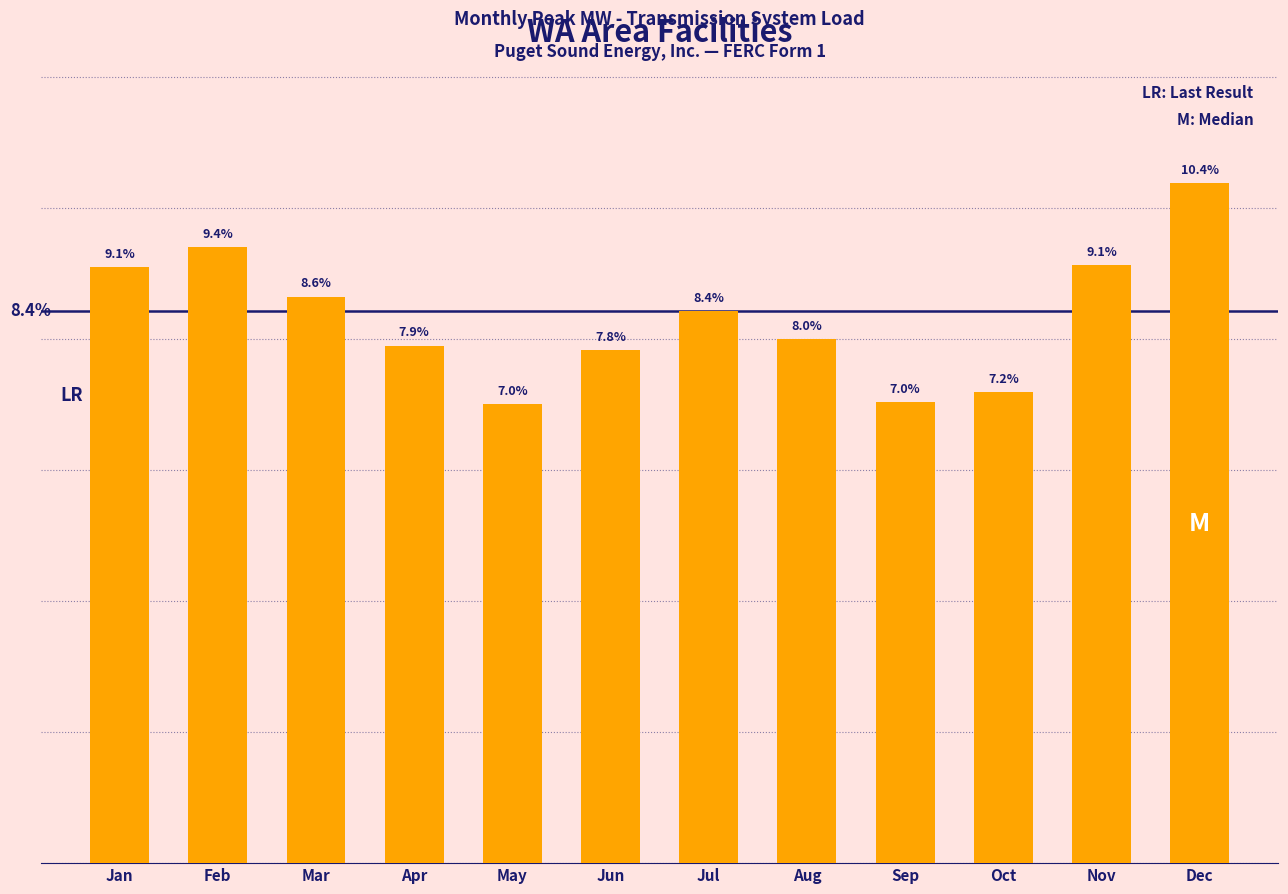

At which label does the data first exceed 8?

Jan